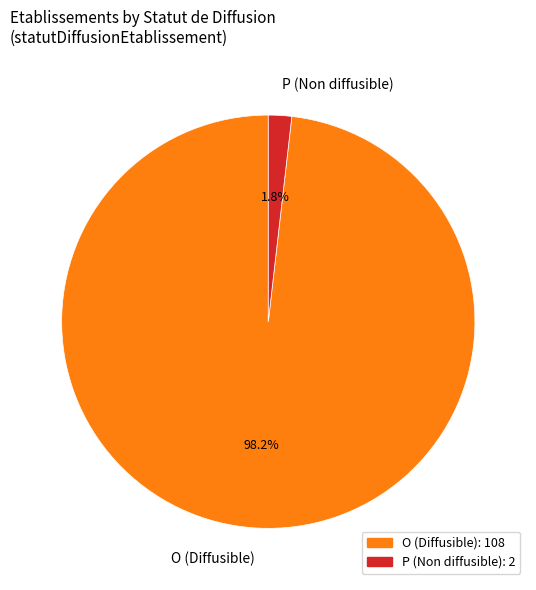

Combined, do O (Diffusible) and P (Non diffusible) account for over 50%?

Yes